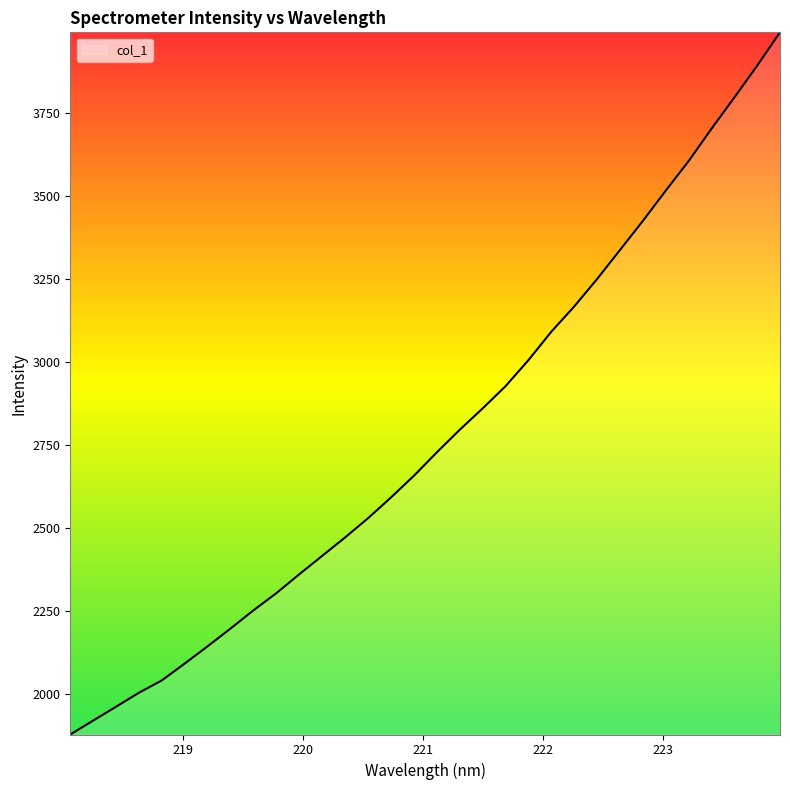

What is the maximum value shown in the chart?

3994.0